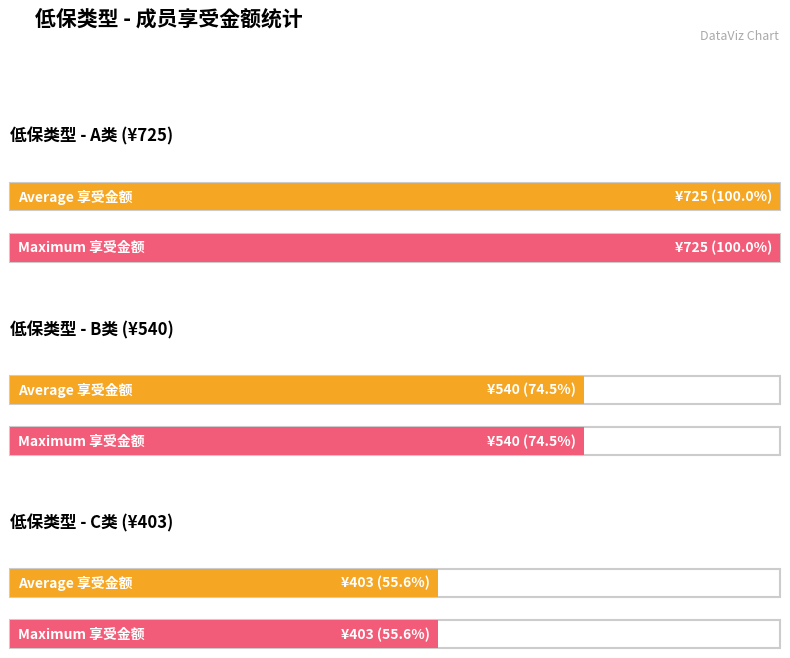

Which label corresponds to the smallest value in the chart?

C